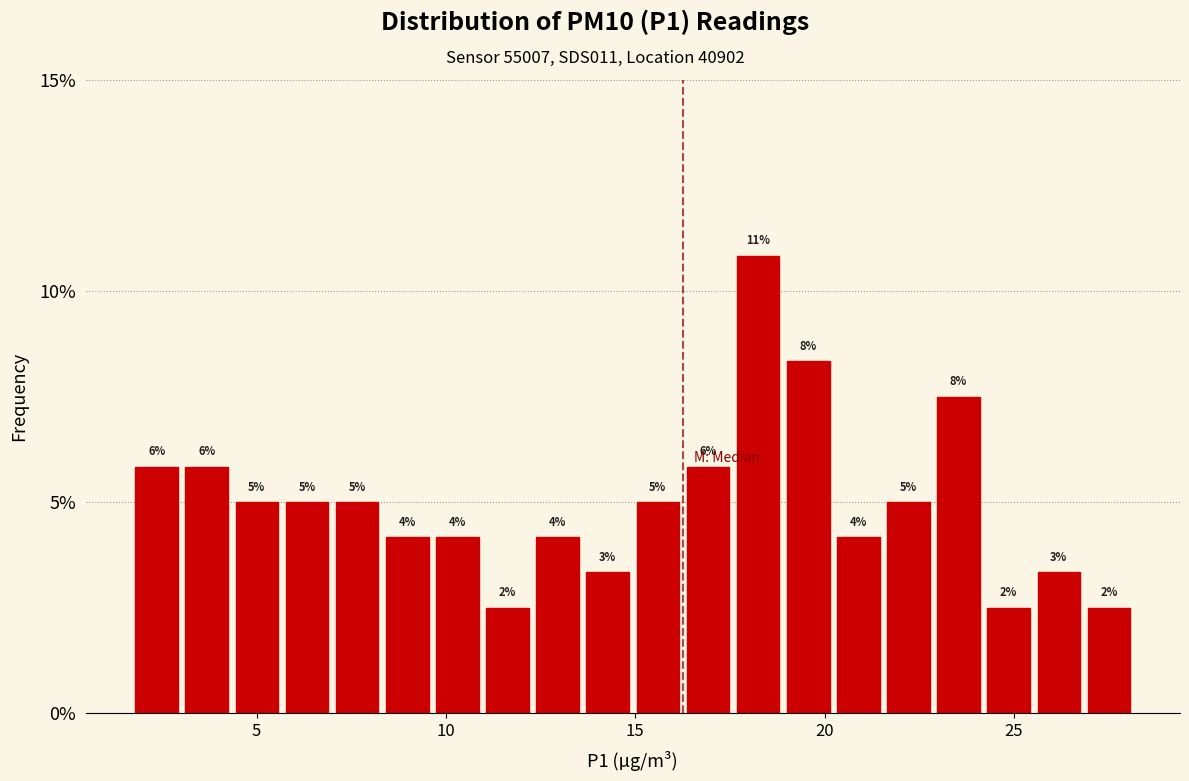

Read against the x-axis, roughly where is the centre of the tallest bar?

18.0